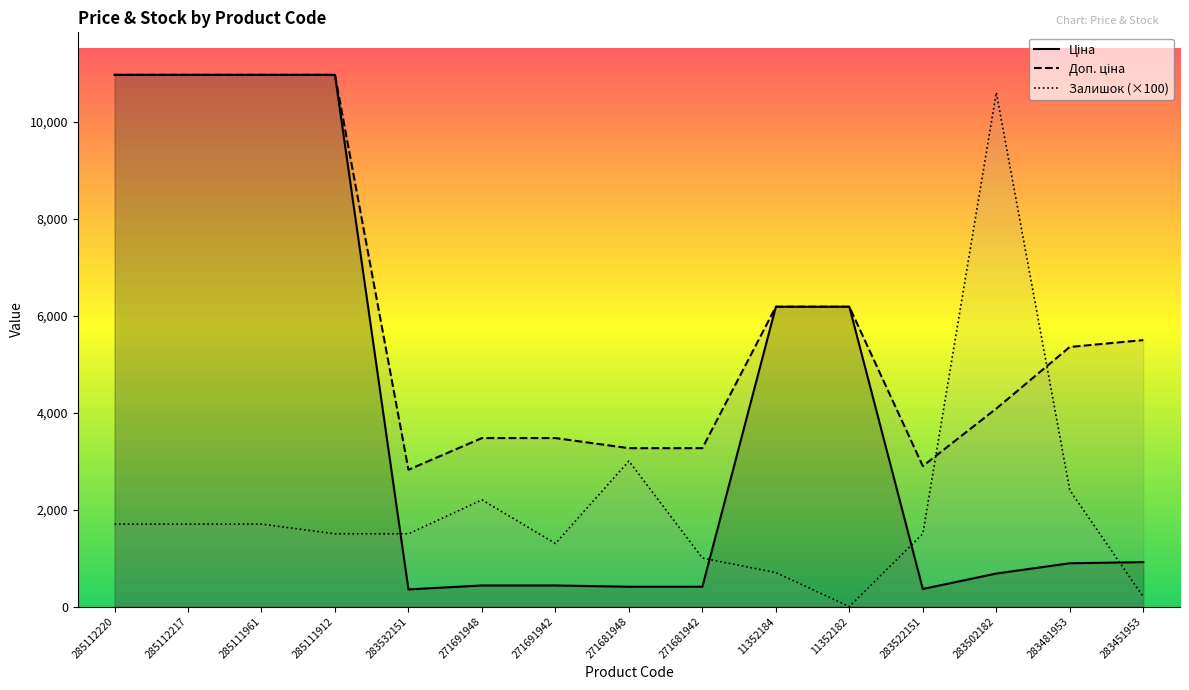

Which series has the widest spread of values?

Ціна